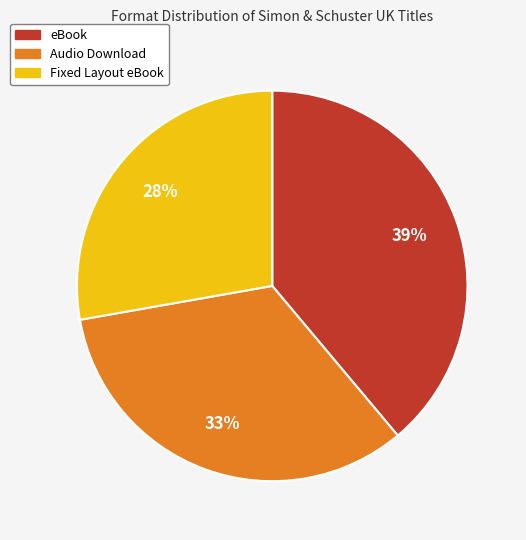

The eBook slice represents 30% of the pie. True or false?

False